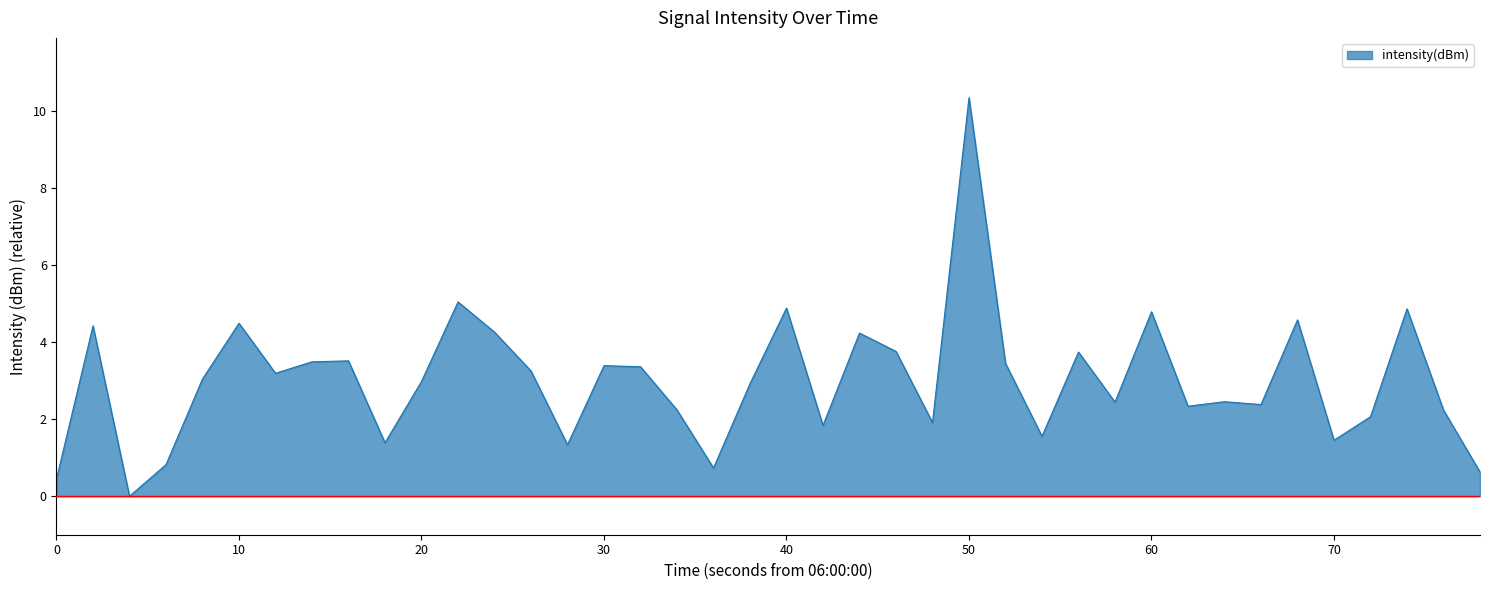

What is the difference between the maximum and minimum values?

10.4